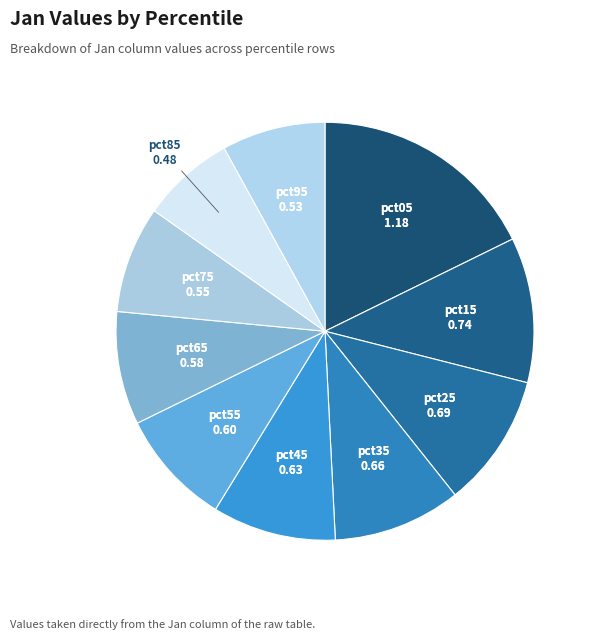

How many segments does this pie chart have?

10